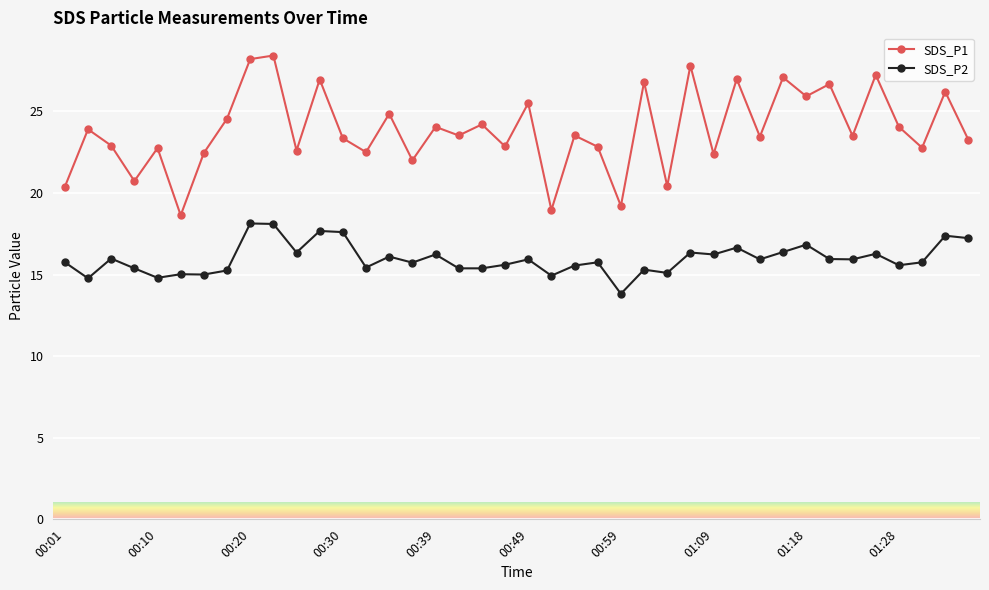

What is the difference between the maximum and minimum values in the SDS_P1 series?

9.8